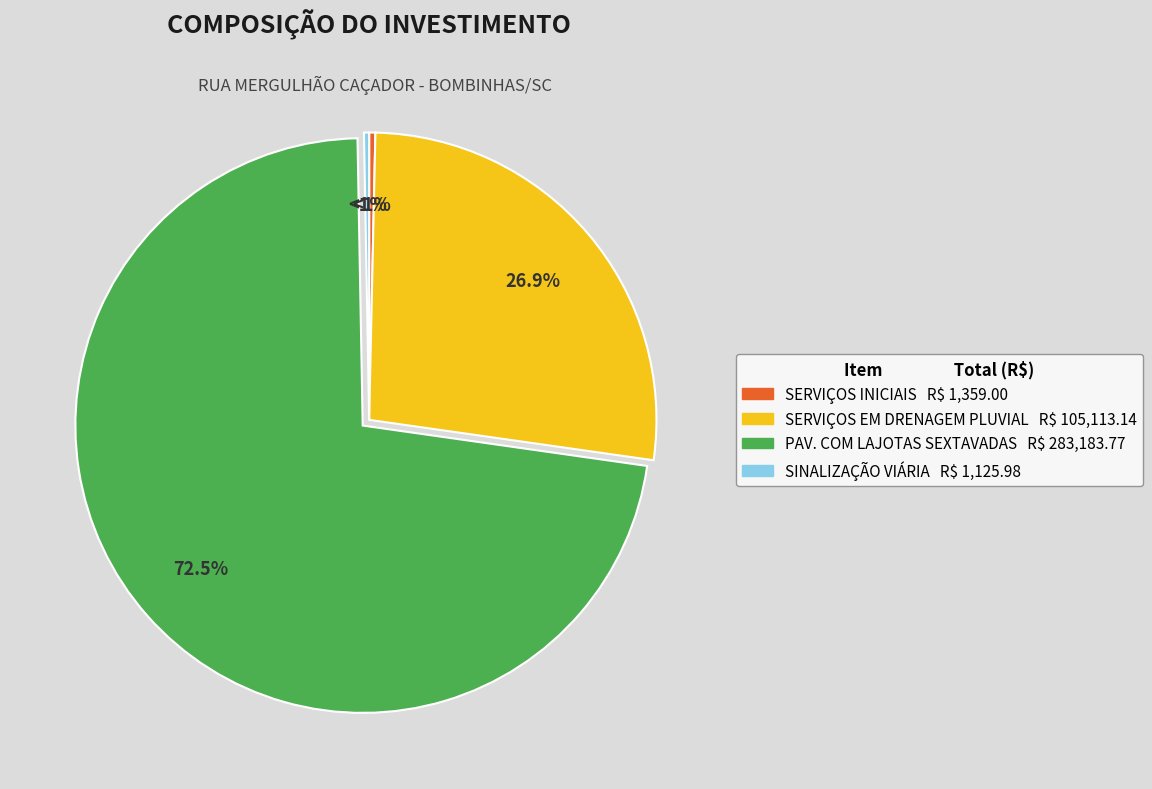

Is it true that SERVIÇOS EM DRENAGEM PLUVIAL is 27% of the pie?

True